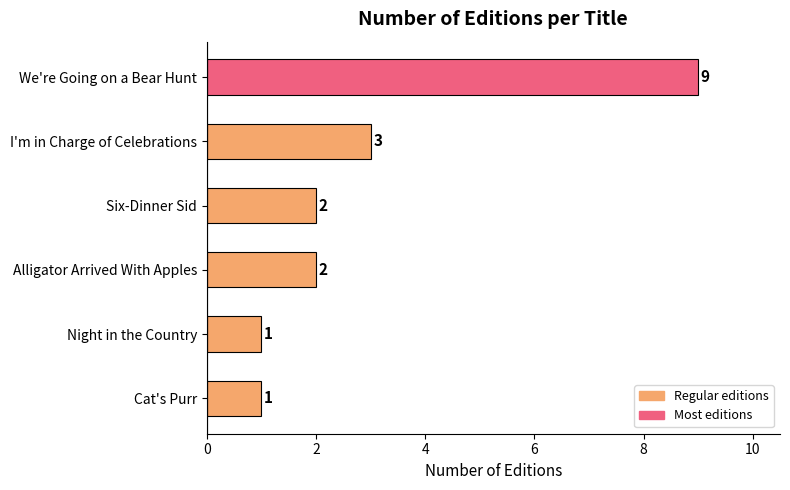

The value at We're Going on a Bear Hunt is 9. True or false?

True